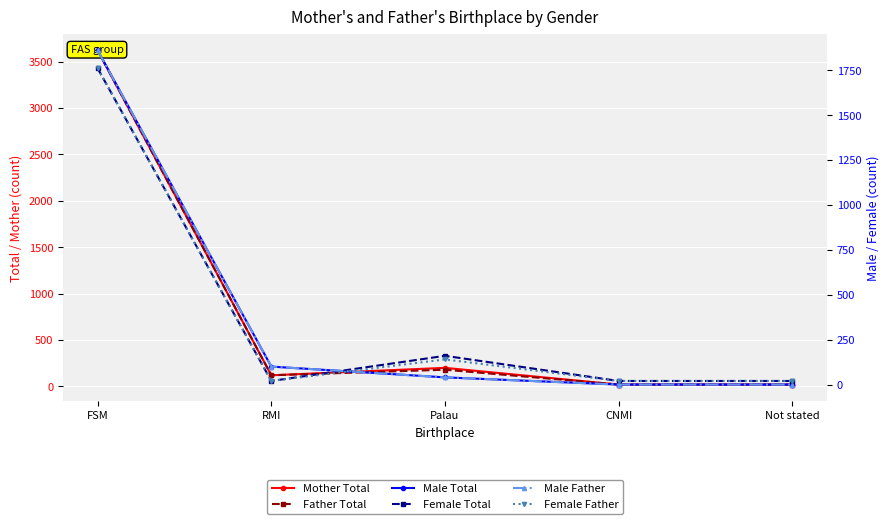

What is the difference between the Female Father values at Not stated and Palau?

120